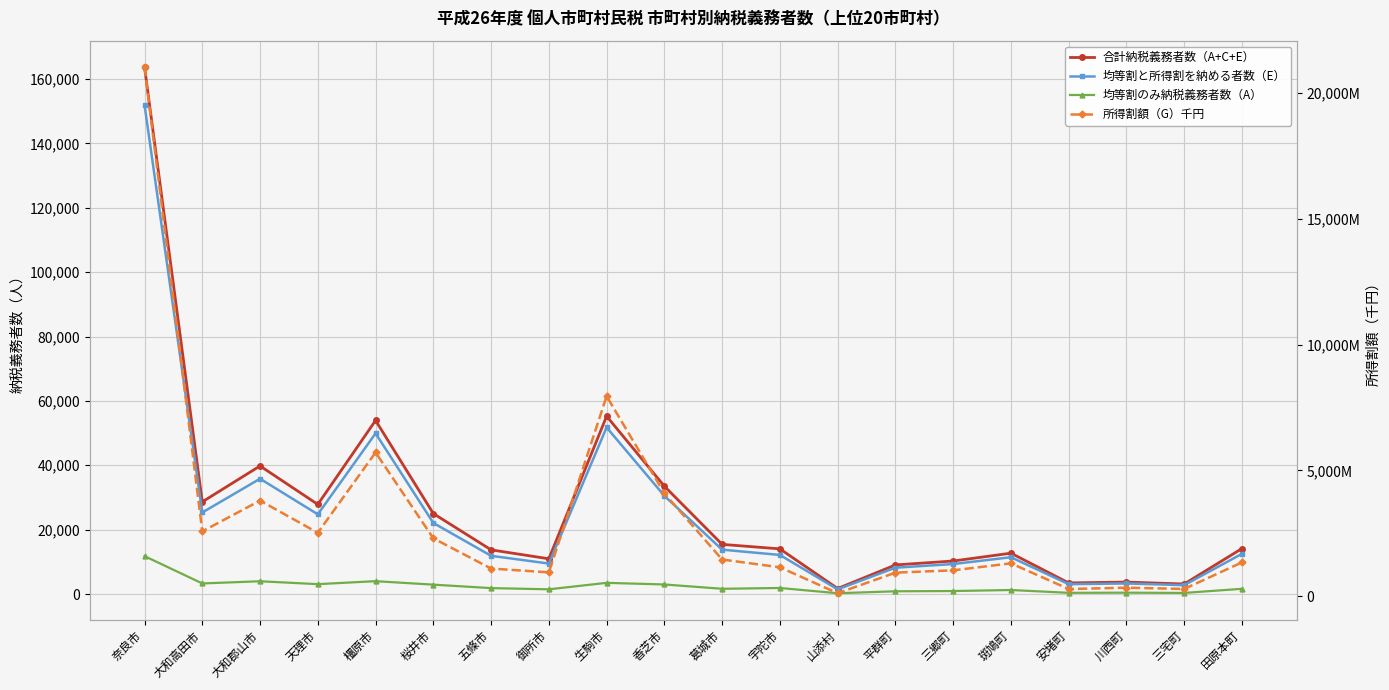

True or false: 均等割のみ納税義務者数（A） has a value of 556 at 安堵町.

False